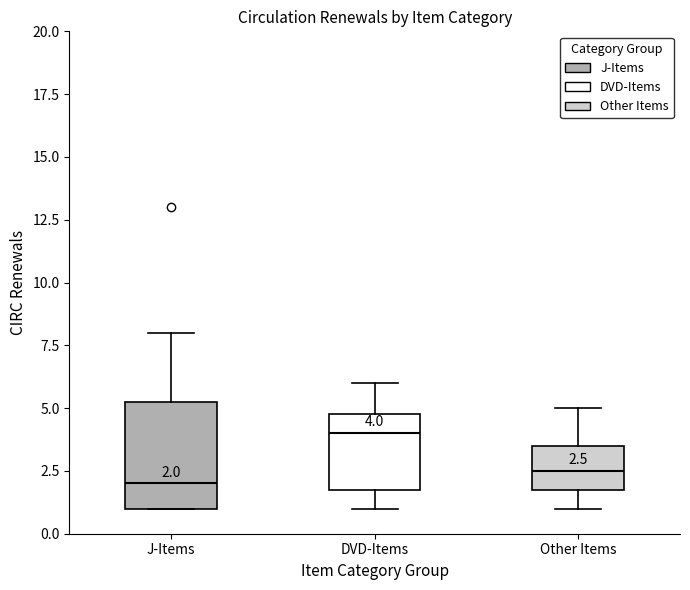

Comparing the boxes themselves (not the whiskers), which one is the tallest?

J-Items